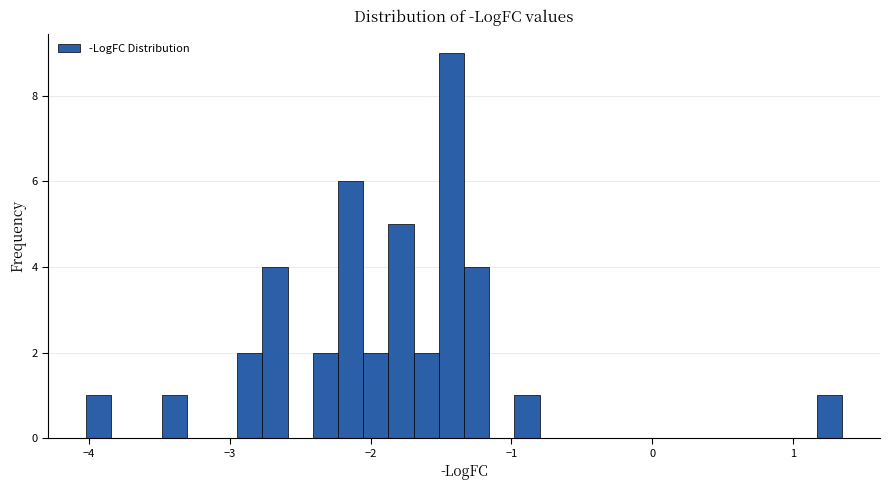

Around what value on the x-axis is the tallest bar? Give the approximate position of its centre, as read against the axis.

-1.4